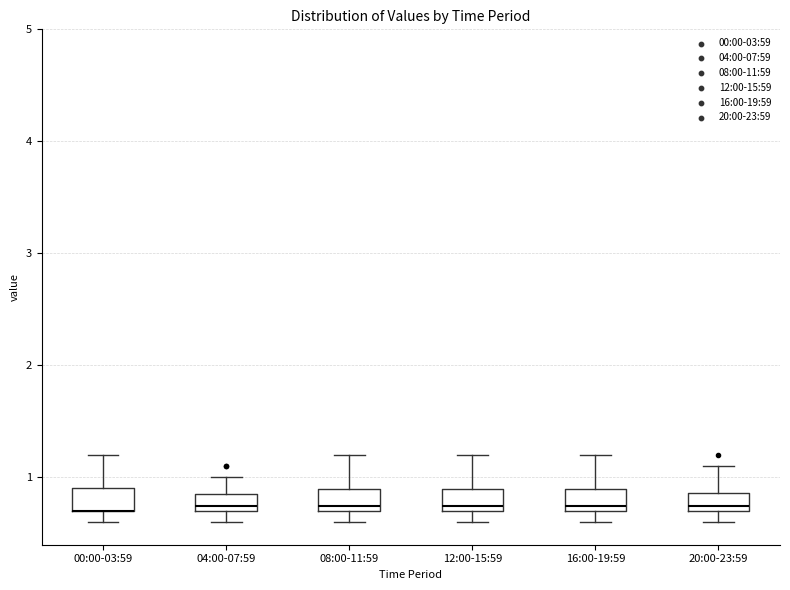

Reading left to right, transcribe this box plot: for each box, give where its median line is, the range the box spans, and where its two whiskers end, as read against the y-axis. The values are not printed on the chart, so give them approximately, as read against the axis.

00:00-03:59: median 0.7 (drawn on the box's lower edge), box 0.7 to 0.9, whiskers 0.6 to 1.2
04:00-07:59: median 0.8, box 0.7 to 0.9, whiskers 0.6 to 1.0
08:00-11:59: median 0.8, box 0.7 to 0.9, whiskers 0.6 to 1.2
12:00-15:59: median 0.8, box 0.7 to 0.9, whiskers 0.6 to 1.2
16:00-19:59: median 0.8, box 0.7 to 0.9, whiskers 0.6 to 1.2
20:00-23:59: median 0.8, box 0.7 to 0.9, whiskers 0.6 to 1.1